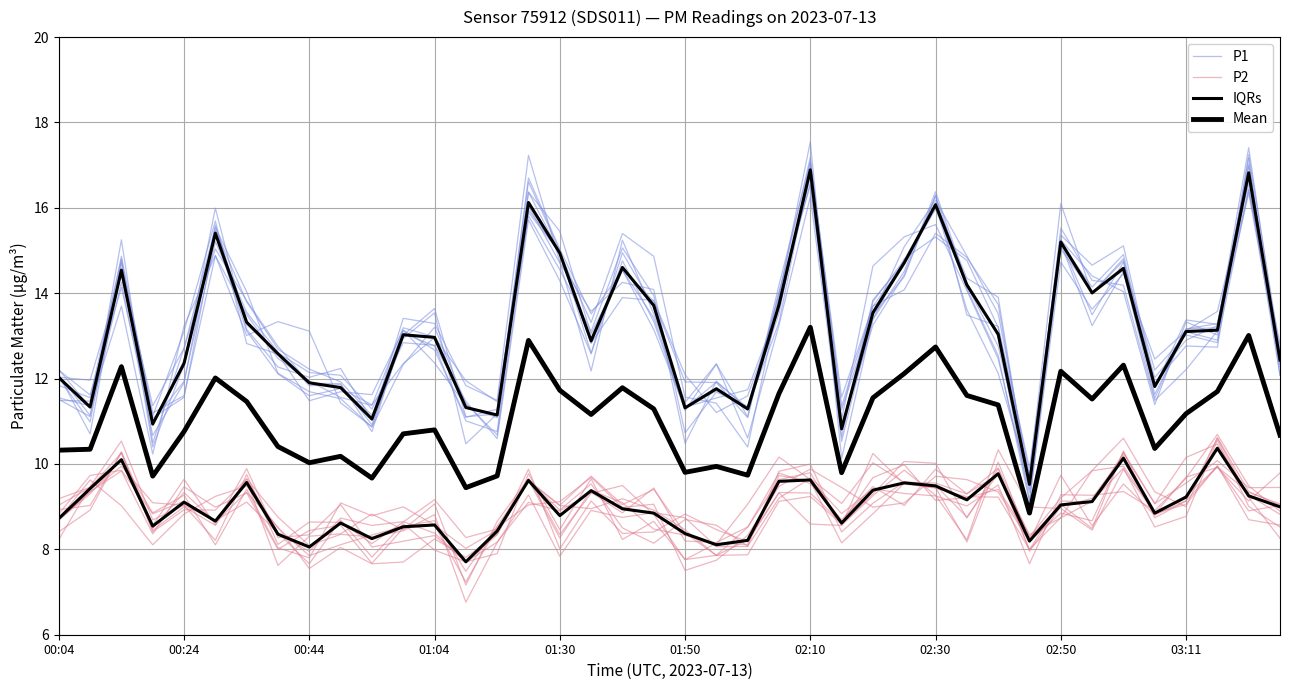

What is the difference between the maximum and minimum values in the P2 series?

2.8